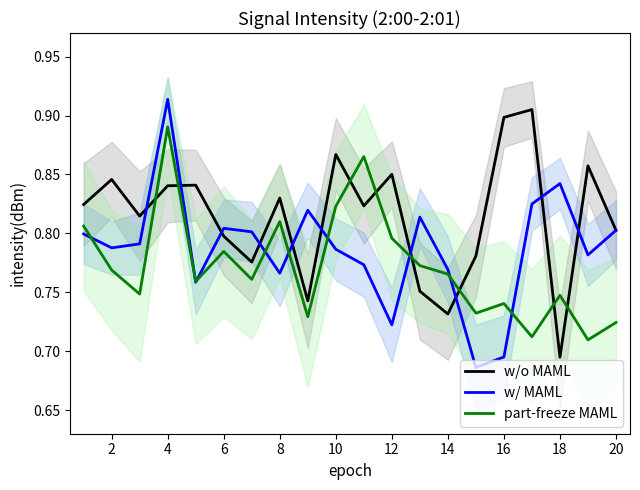

Which category has the highest value in the part-freeze MAML series?

4